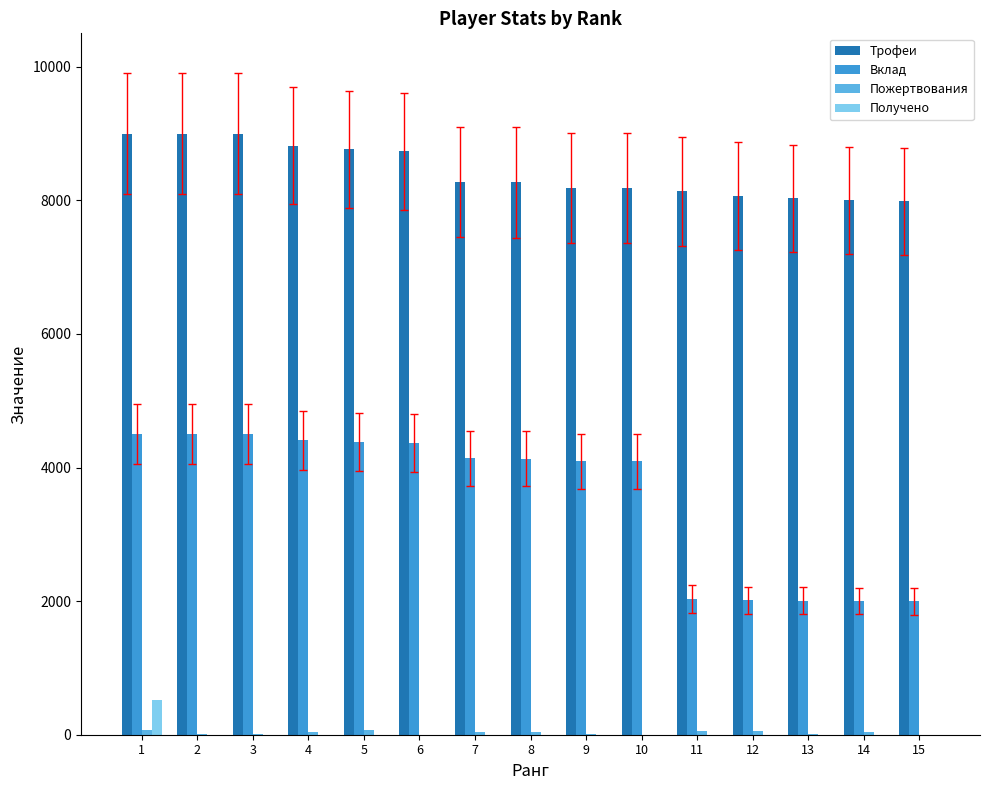

The value of Трофеи at 3 is 9000. True or false?

True